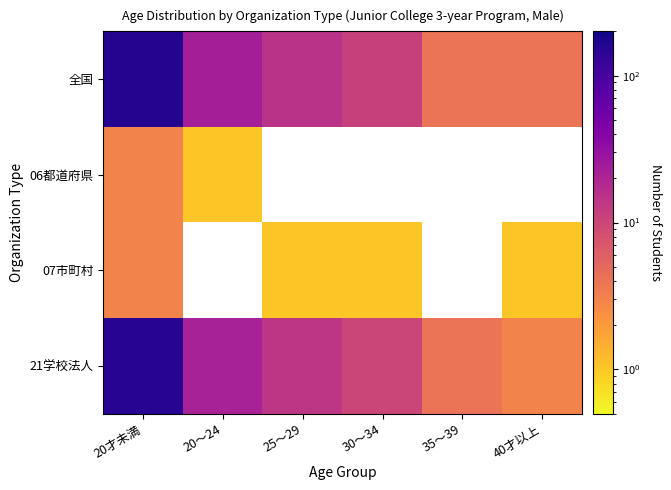

True or false: 全国 has a value of 2.0 at 35～39.

False